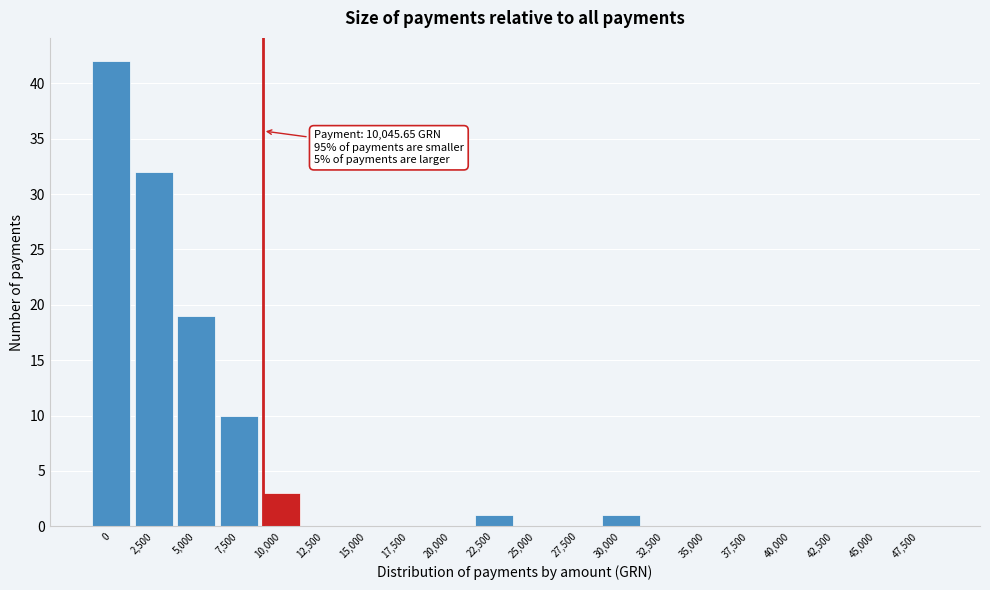

Reading left to right, what are all the values shown in this chart?

0=42	2,500=32	5,000=19	7,500=10	10,000=3	12,500=0	15,000=0	17,500=0	20,000=0	22,500=1	25,000=0	27,500=0	30,000=1	32,500=0	35,000=0	37,500=0	40,000=0	42,500=0	45,000=0	47,500=0